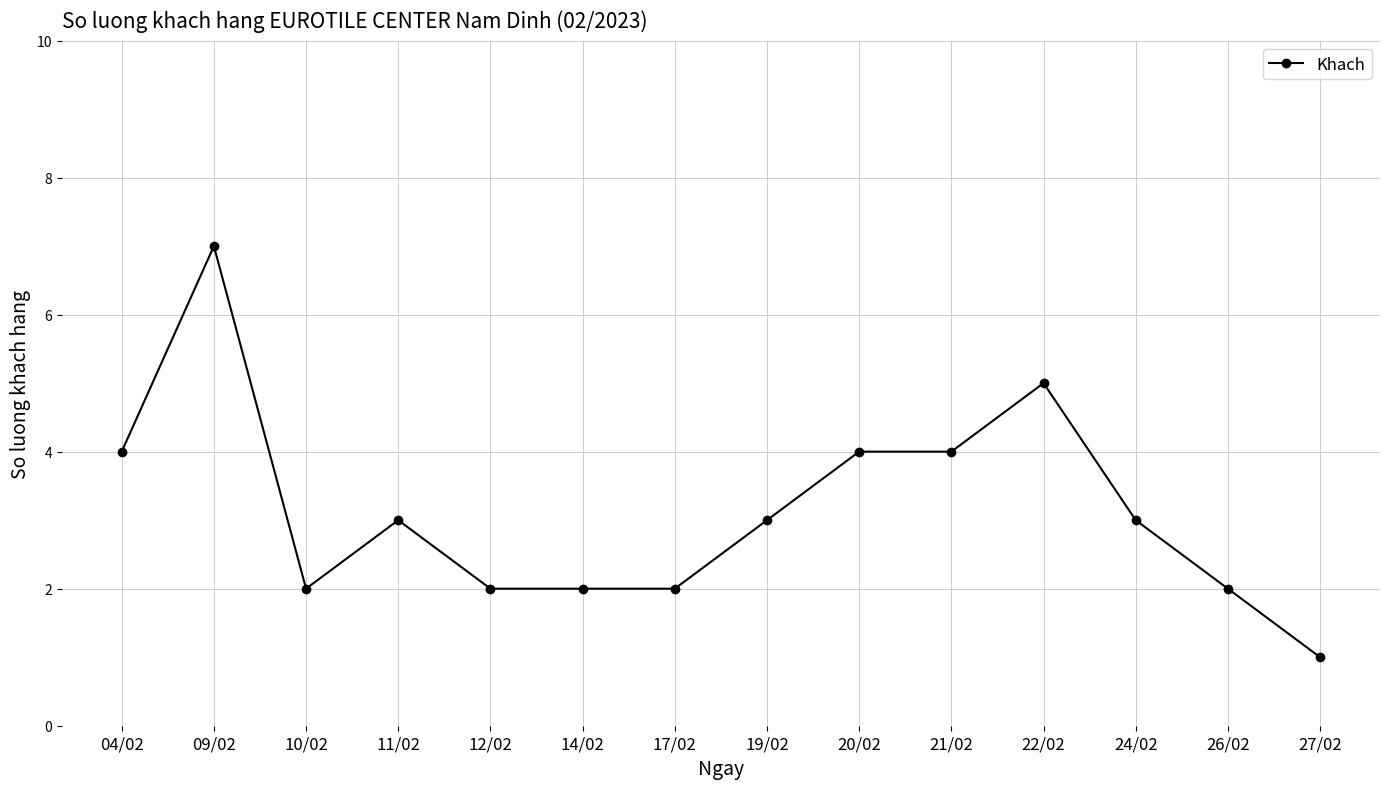

How many data points does each series have?

14